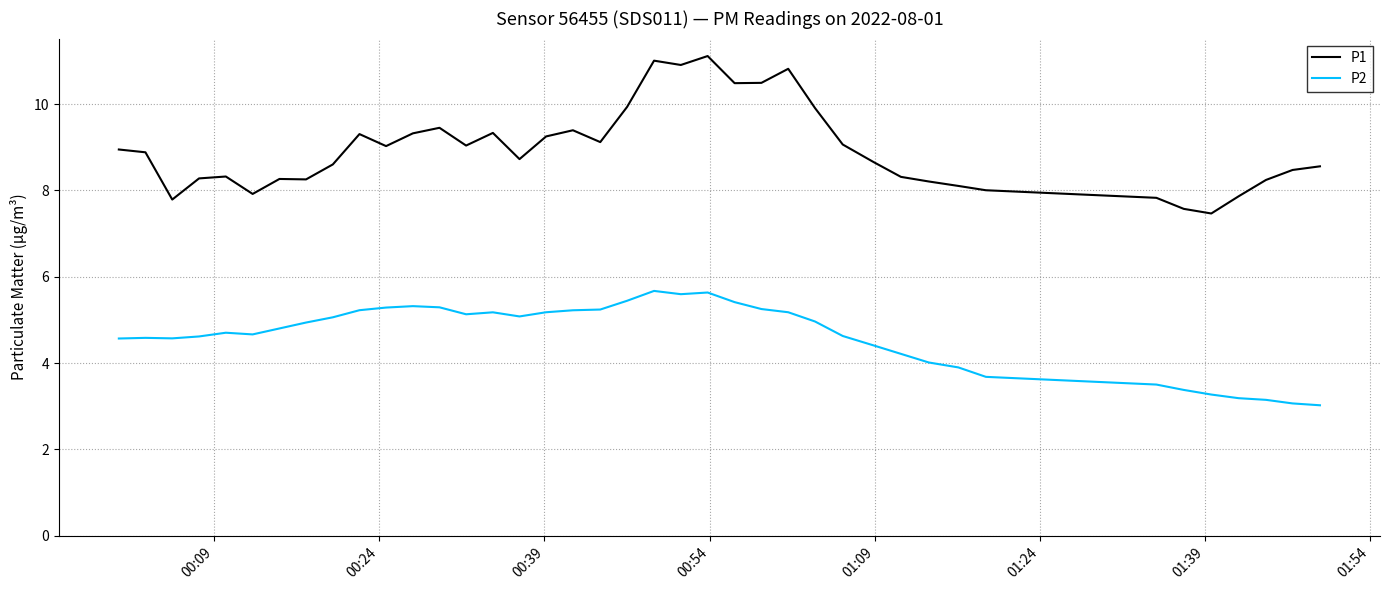

Which series has the largest range (max minus min)?

P1